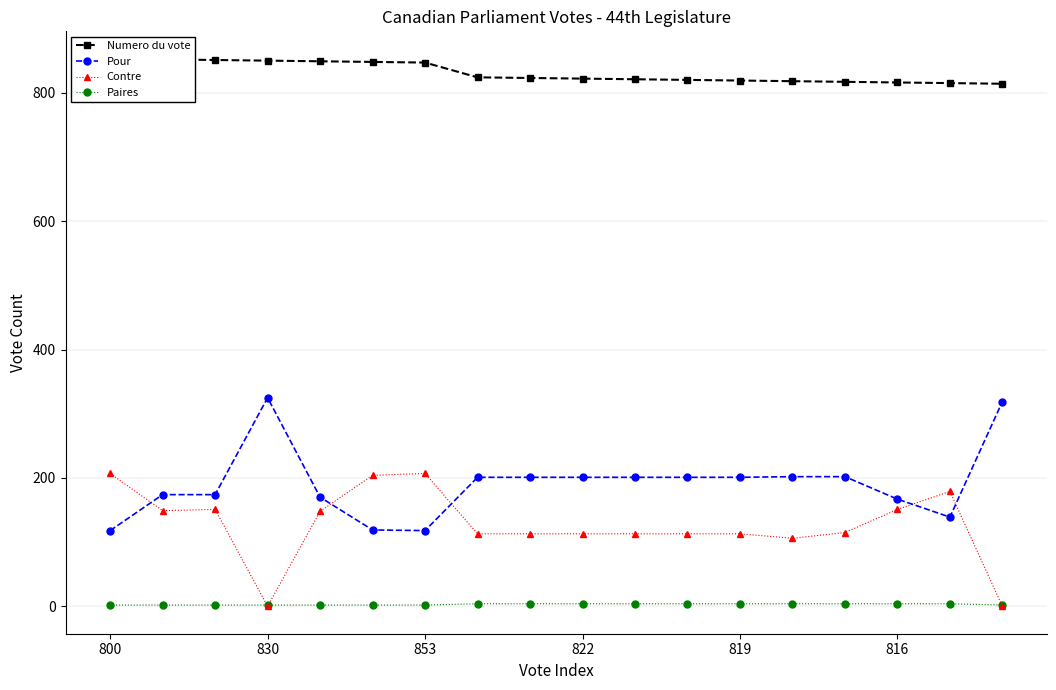

True or false: Paires and Pour cross at least once.

False